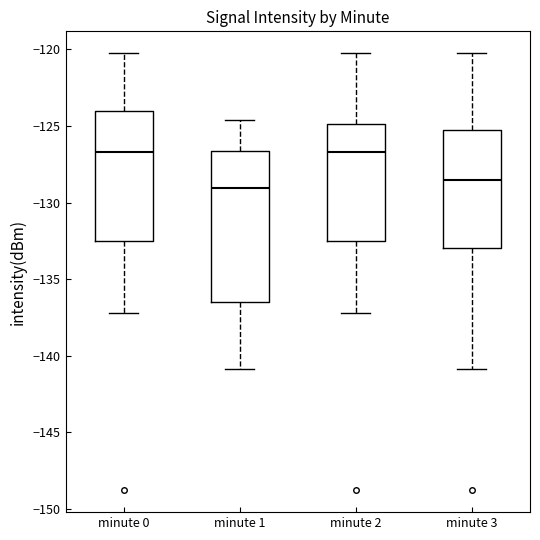

Reading left to right, read every box against the y-axis: the position of its median line, the range the box covers, and the ends of its whiskers. The values are not printed on the chart, so give them approximately, as read against the axis.

minute 0: median -126.5, box -132.5 to -124.0, whiskers -137.0 to -120.0
minute 1: median -129.0, box -136.5 to -126.5, whiskers -141.0 to -124.5
minute 2: median -126.5, box -132.5 to -125.0, whiskers -137.0 to -120.0
minute 3: median -128.5, box -133.0 to -125.0, whiskers -141.0 to -120.0